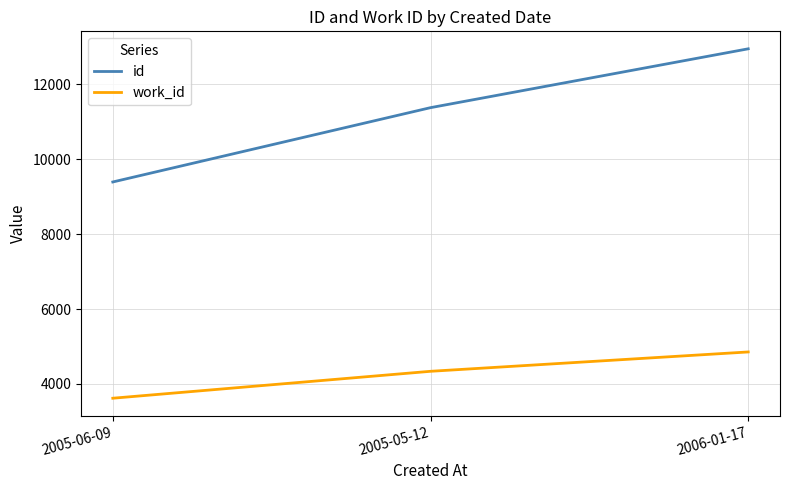

What is the difference between the work_id values at 2005-06-09 and 2005-05-12?

719